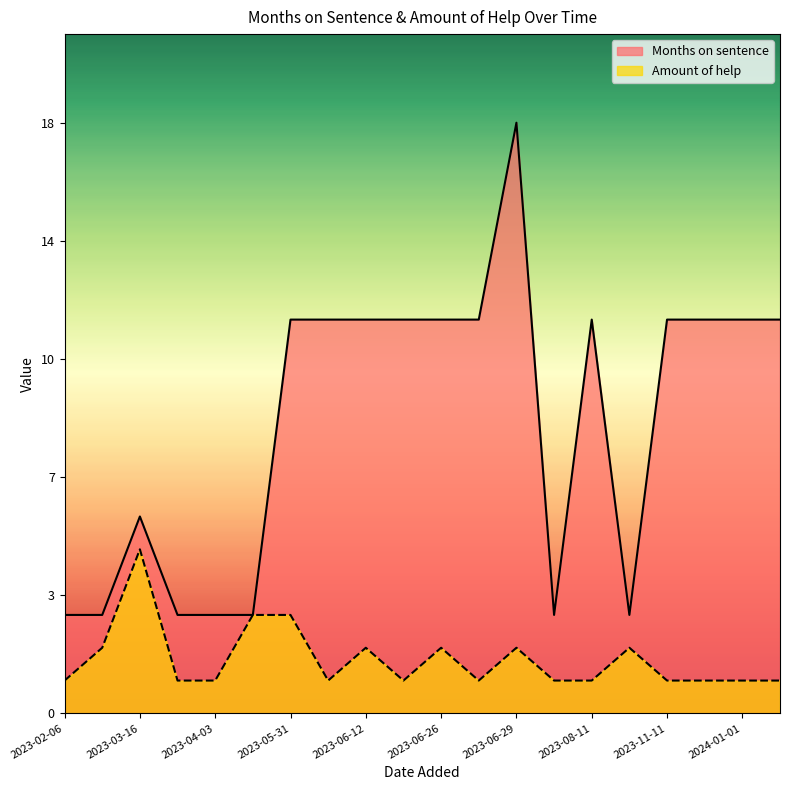

Reading right to left, what are all the values shown in this chart?

Months on sentence: 2024-03-06=12	2024-01-01=12	2023-12-01=12	2023-11-11=12	2023-09-06=3	2023-08-11=12	2023-08-07=3	2023-06-29=18	2023-06-28=12	2023-06-26=12	2023-06-15=12	2023-06-12=12	2023-06-03=12	2023-05-31=12	2023-05-02=3	2023-04-03=3	2023-03-27=3	2023-03-16=6	2023-02-07=3	2023-02-06=3
Amount of help: 2024-03-06=1	2024-01-01=1	2023-12-01=1	2023-11-11=1	2023-09-06=2	2023-08-11=1	2023-08-07=1	2023-06-29=2	2023-06-28=1	2023-06-26=2	2023-06-15=1	2023-06-12=2	2023-06-03=1	2023-05-31=3	2023-05-02=3	2023-04-03=1	2023-03-27=1	2023-03-16=5	2023-02-07=2	2023-02-06=1